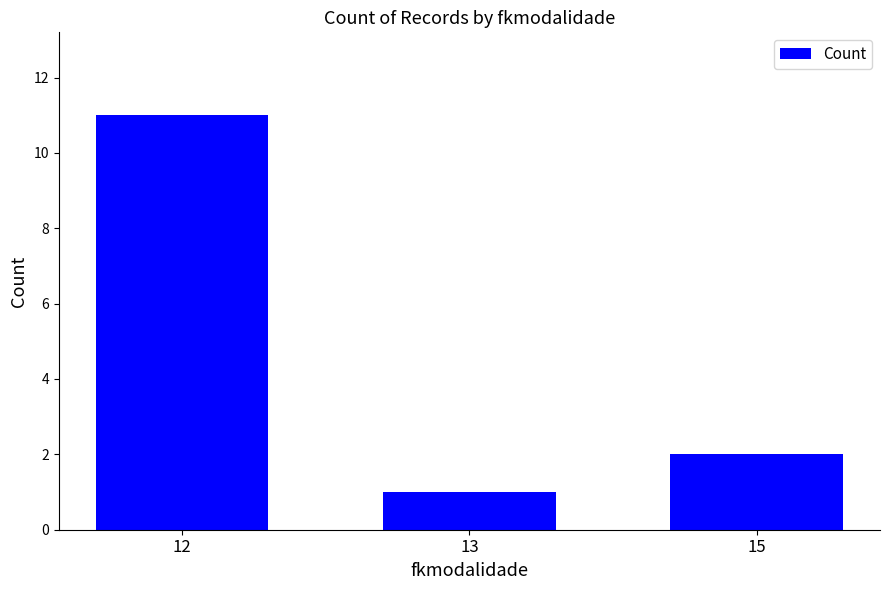

Is it true that the value at 12 is 11?

True